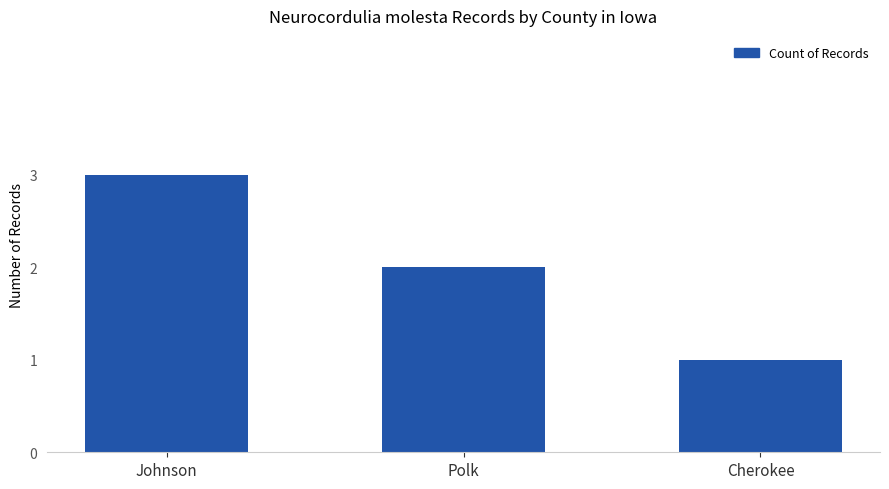

The chart shows a value of 0 at Polk. True or false?

False